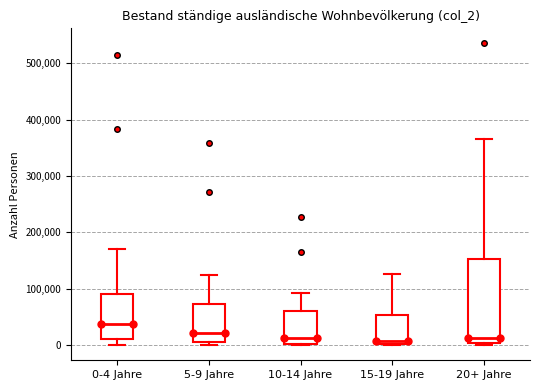

Which box's median line is the highest?

0-4 Jahre